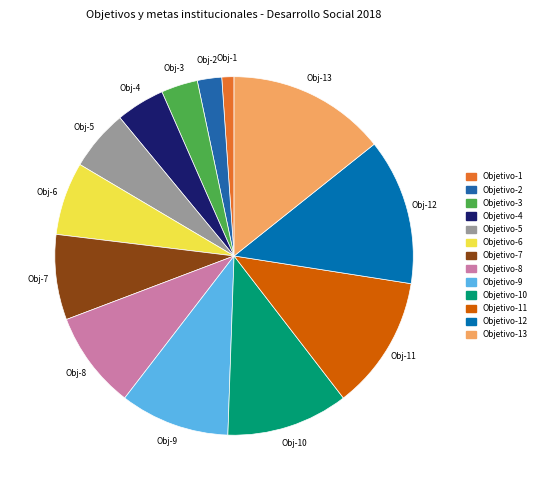

Which category has the biggest portion of the pie?

Objetivo-13